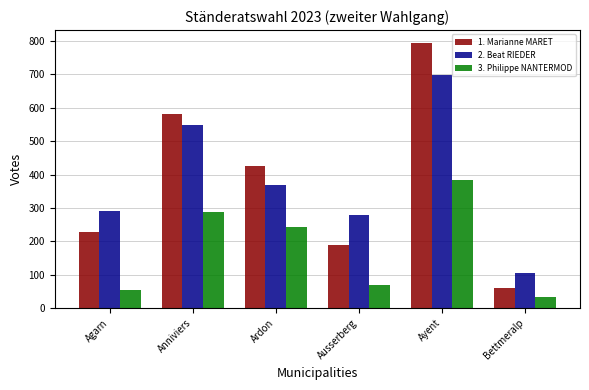

Reading left to right, extract all data points from this chart.

1. Marianne MARET: 228	580	426	188	793	60
2. Beat RIEDER: 292	550	370	279	699	106
3. Philippe NANTERMOD: 54	289	242	69	384	33